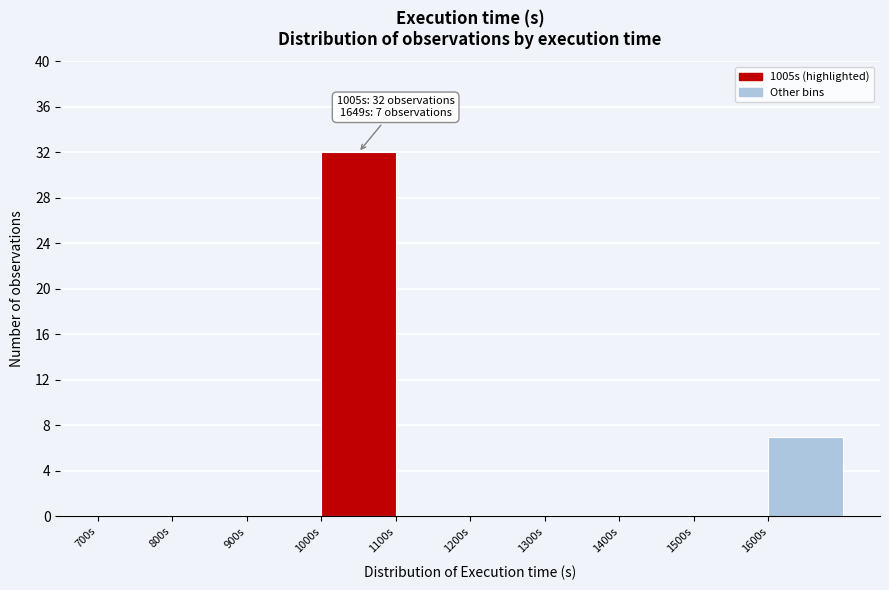

Which range on the x-axis has the tallest bar?

1000 to 1100